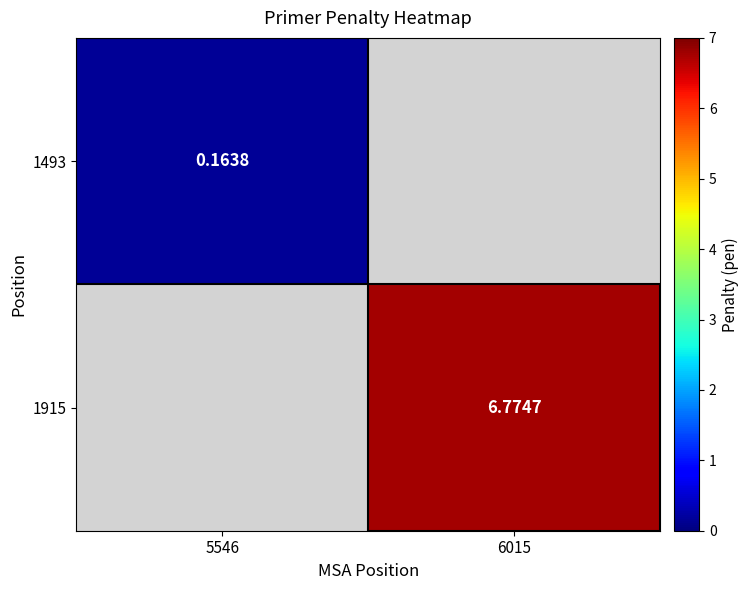

Is it true that 1915 equals 10.7 at 6015?

False